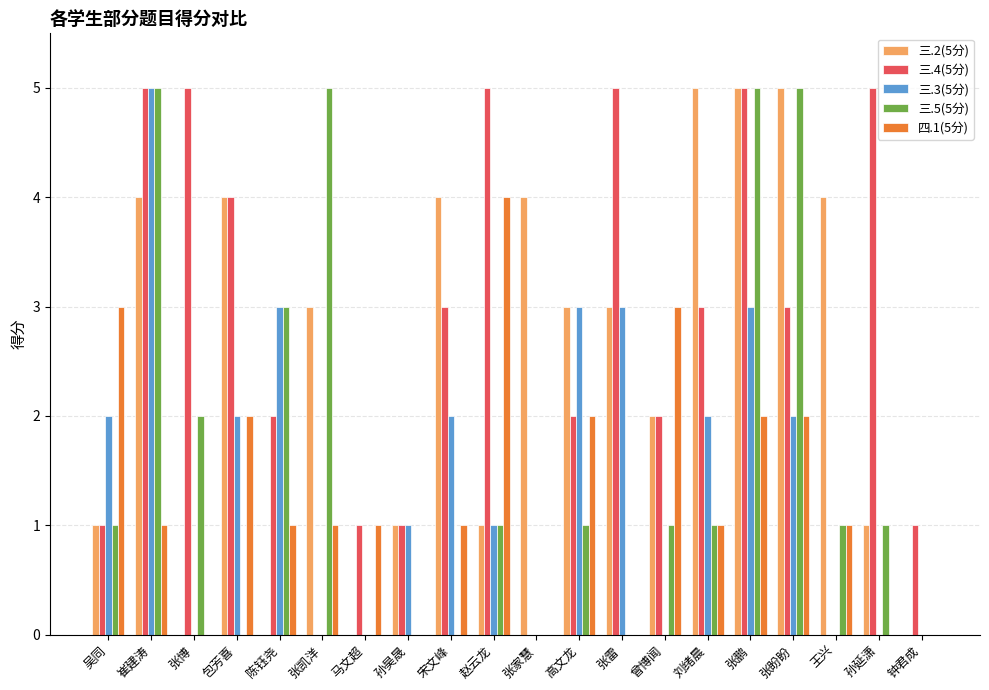

What is the sum of all 三.5(5分) values?

32